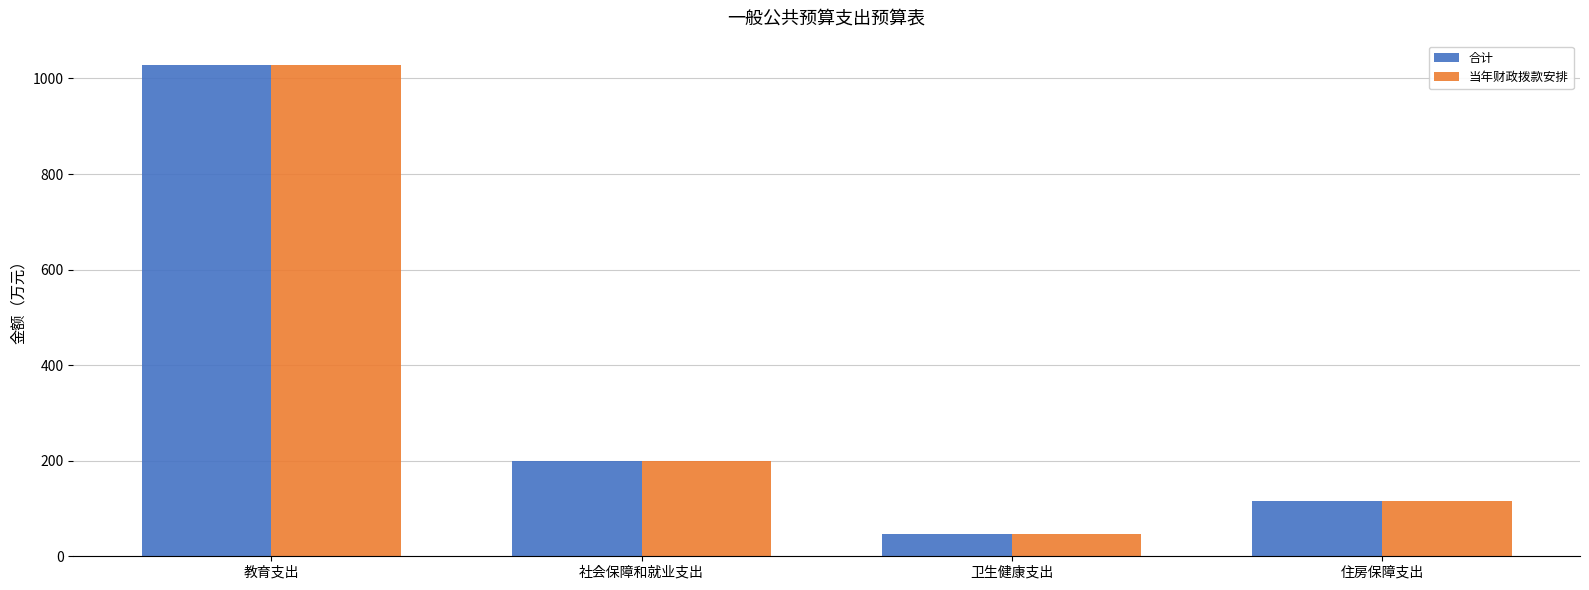

Which category has the lowest value across all series?

卫生健康支出